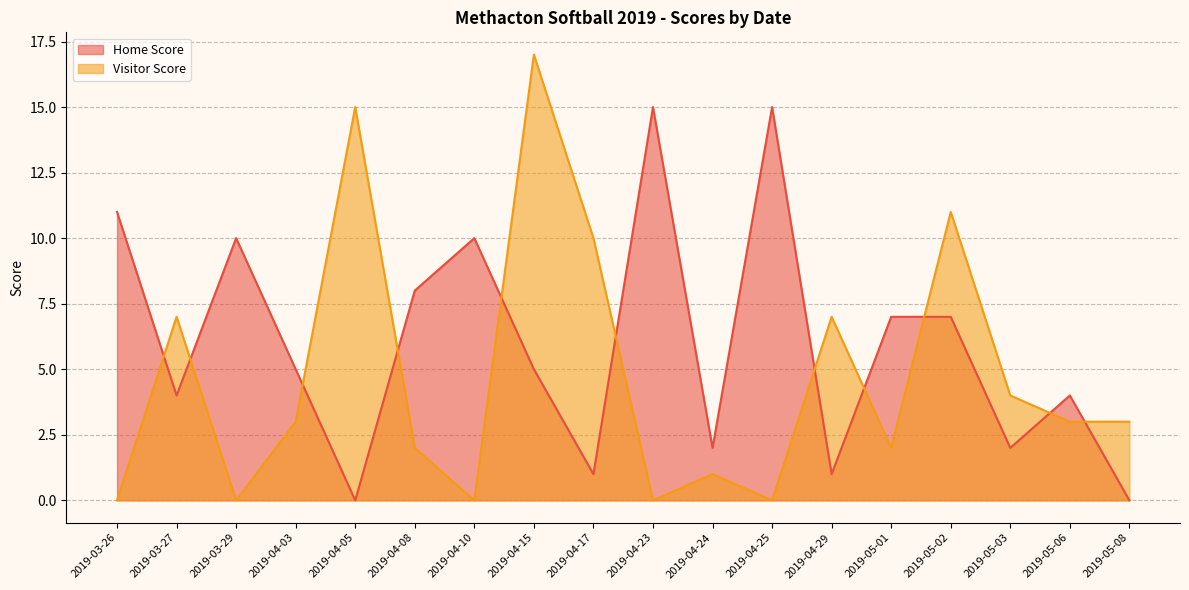

What is the label of the 10th point from the left?

2019-04-23